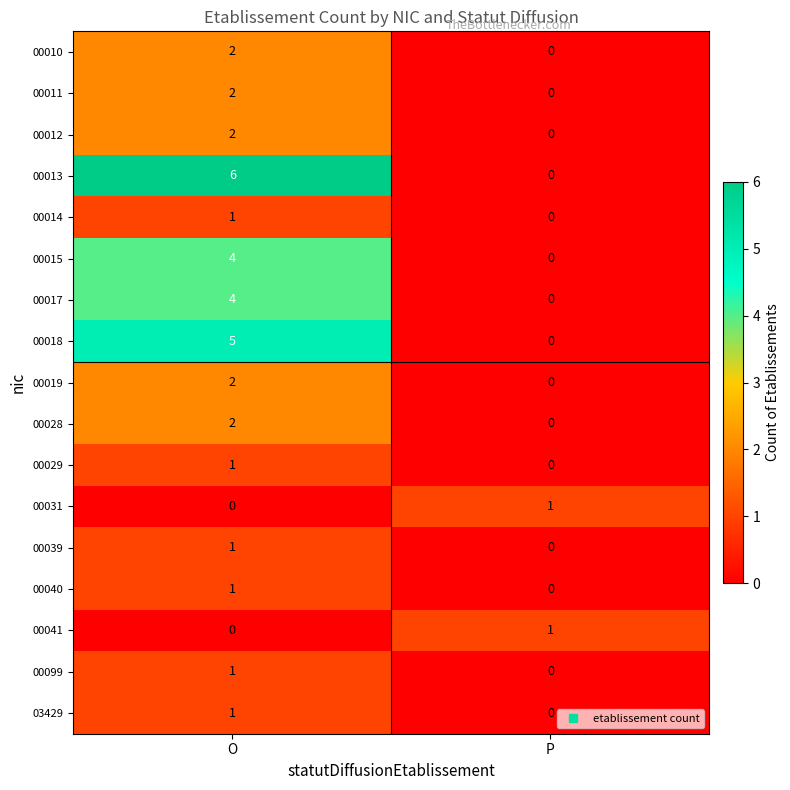

What is the maximum value shown in the chart?

6